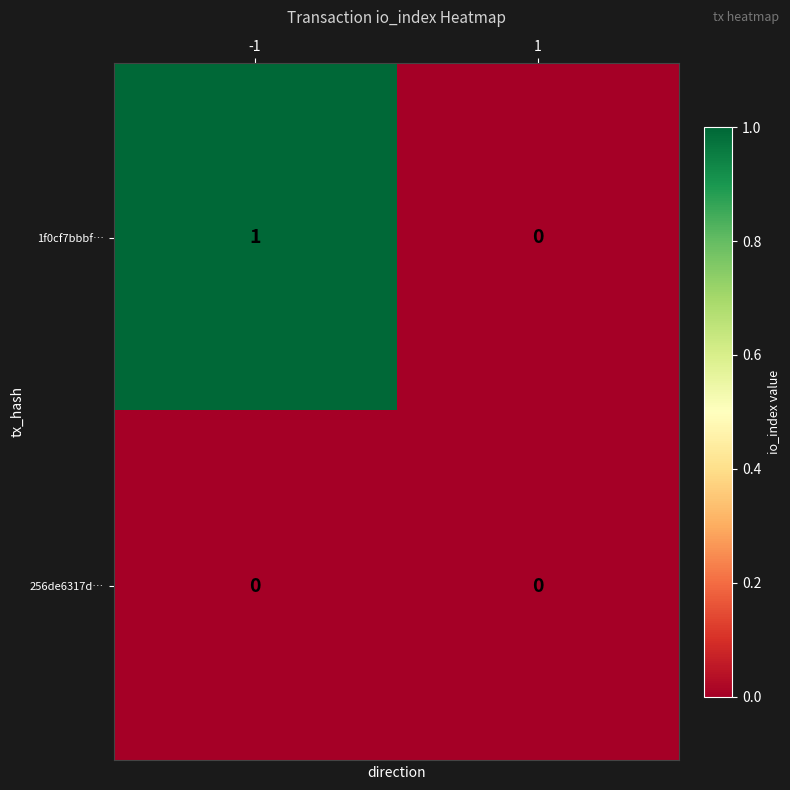

Which series changed the most between -1 and 1?

1f0cf7bbbf…